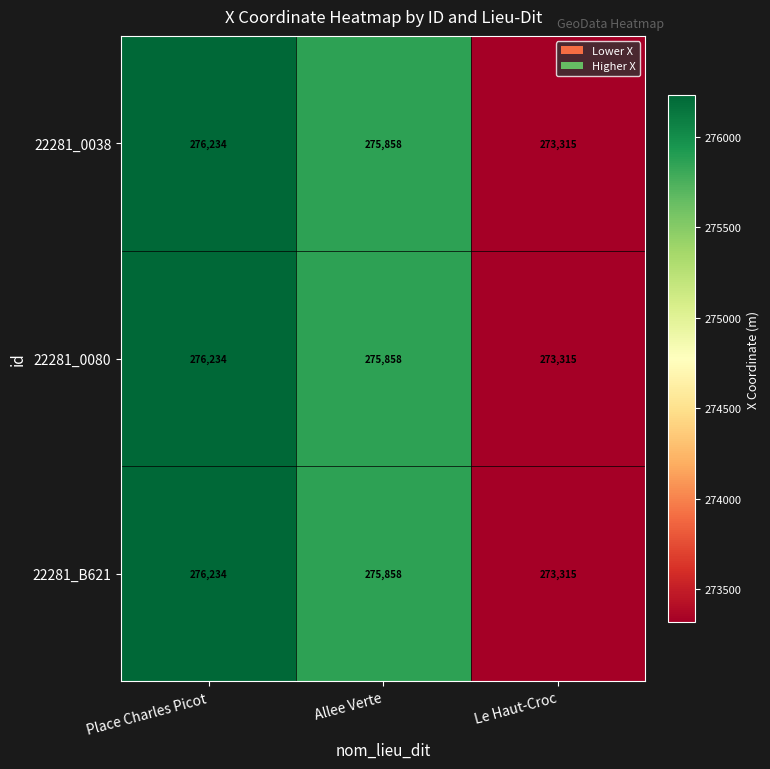

Rank the categories by 22281_0080 value from lowest to highest.

Le Haut-Croc, Allee Verte, Place Charles Picot